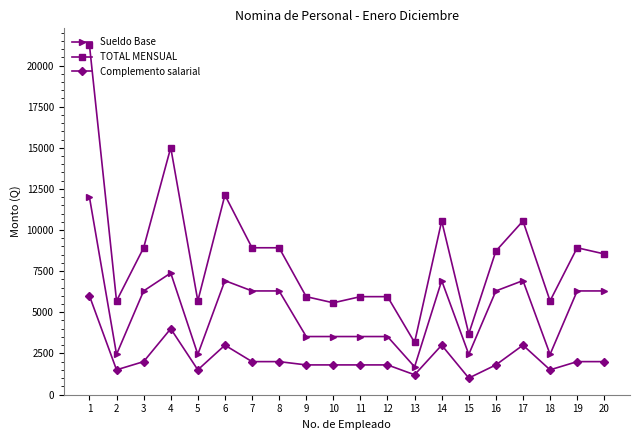

Which series changed the most between 16 and 18?

Sueldo Base